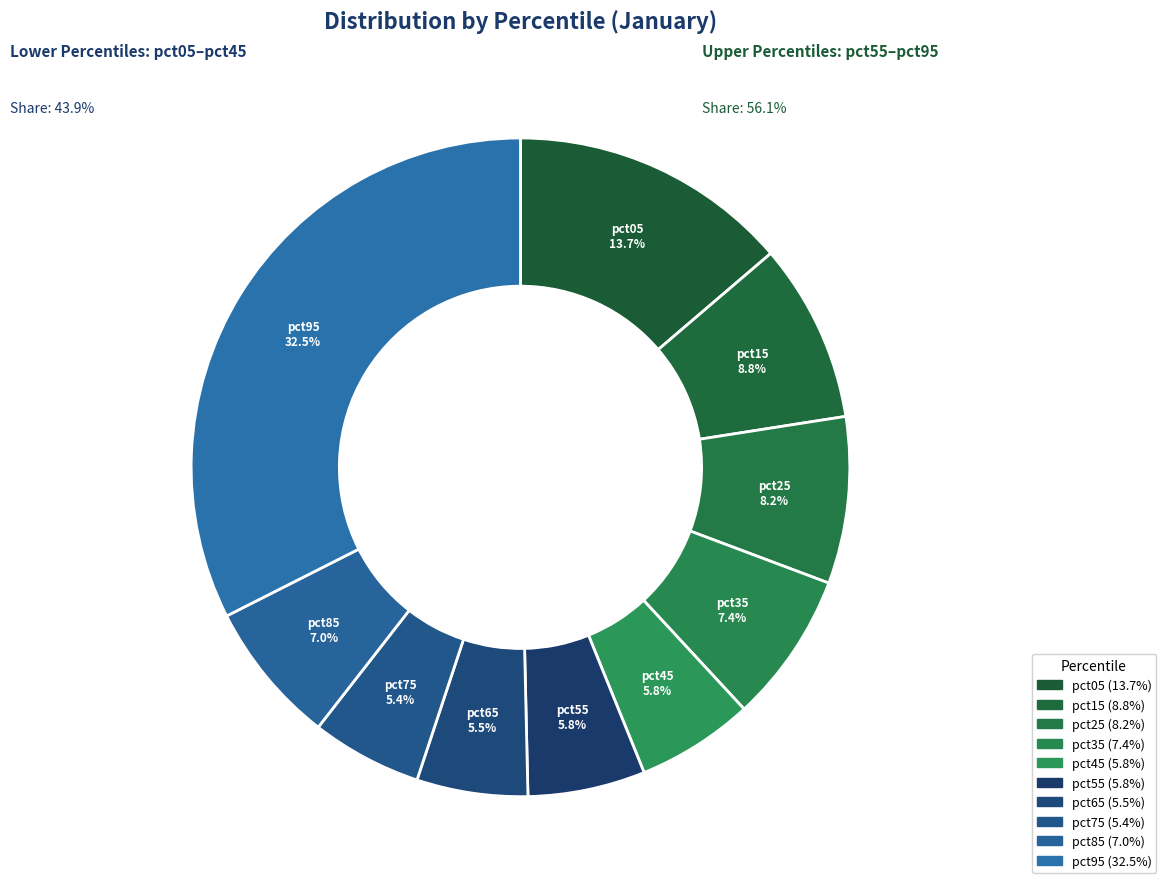

How many segments does this pie chart have?

10